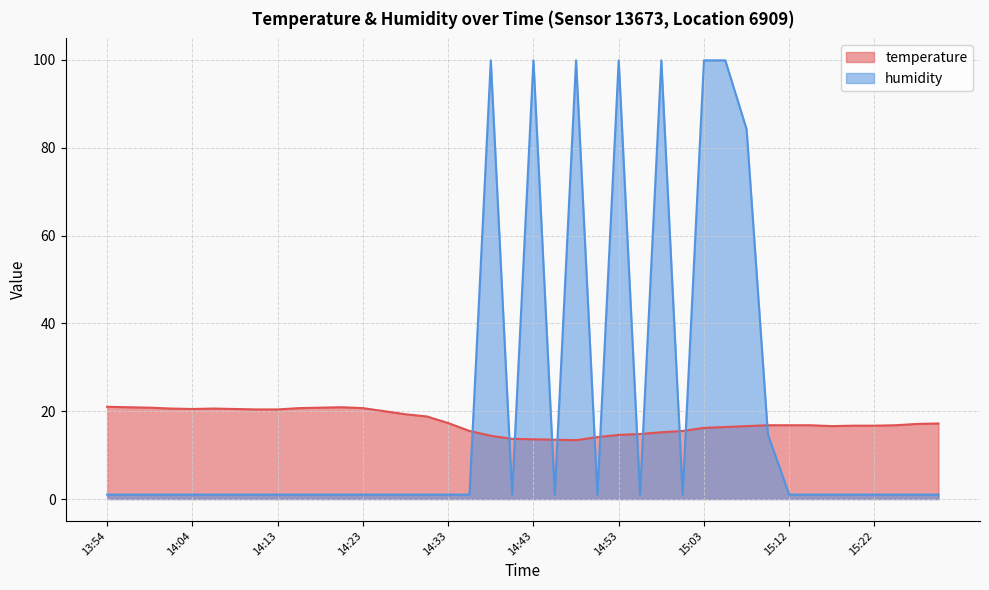

How many lines are shown in the chart?

2